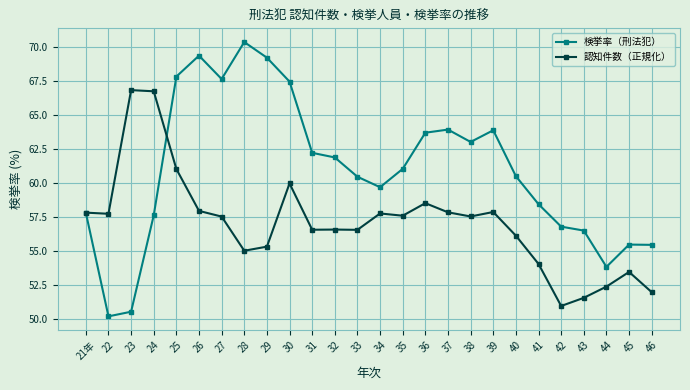

Read the 検挙率（刑法犯） value at 45.

55.5